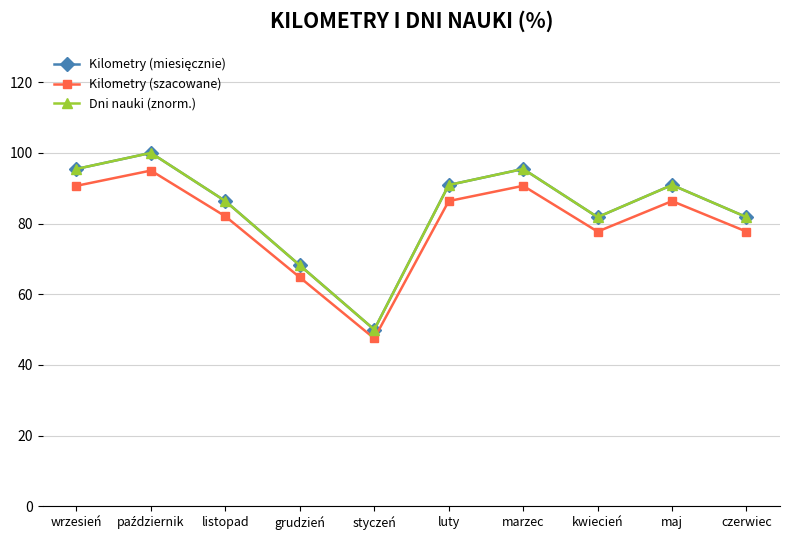

Does the chart have visible grid lines?

Yes